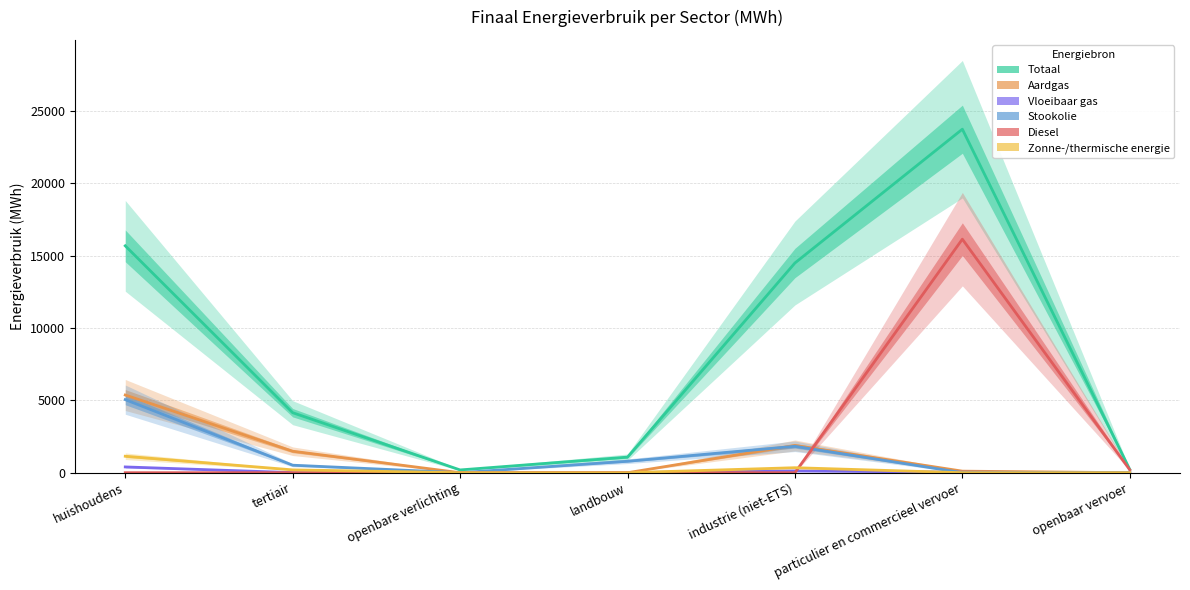

Is it true that Vloeibaar gas equals 0.0 at openbare verlichting?

True